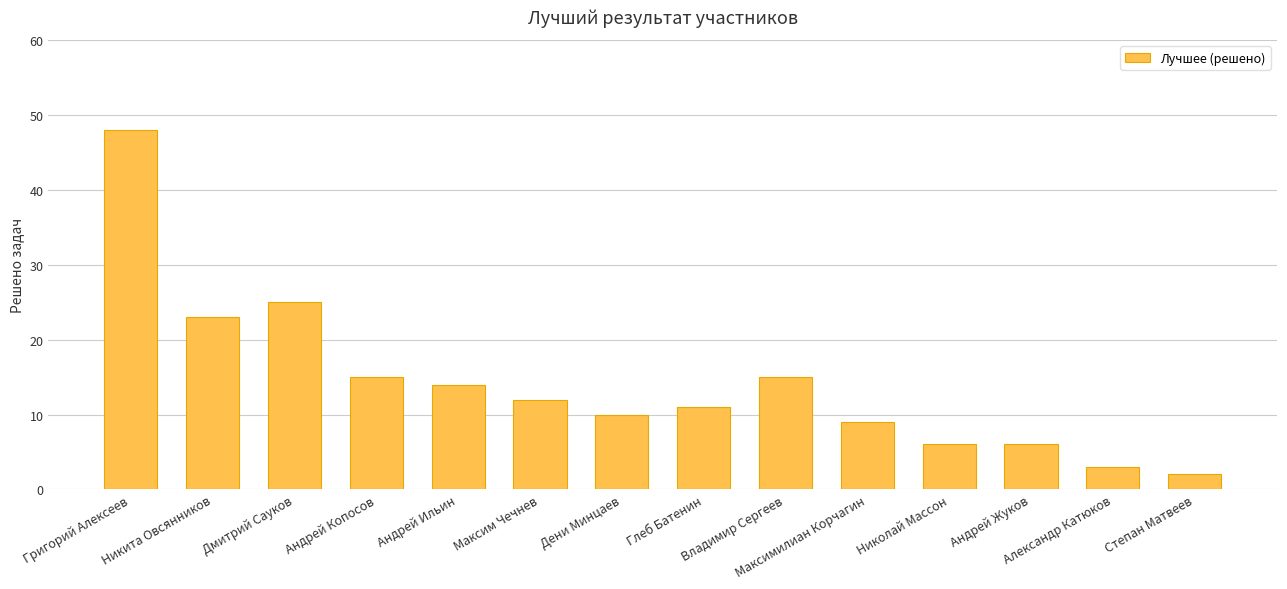

Reading left to right, extract all data points from this chart.

Григорий Алексеев=48	Никита Овсянников=23	Дмитрий Сауков=25	Андрей Копосов=15	Андрей Ильин=14	Максим Чечнев=12	Дени Минцаев=10	Глеб Батенин=11	Владимир Сергеев=15	Максимилиан Корчагин=9	Николай Массон=6	Андрей Жуков=6	Александр Катюков=3	Степан Матвеев=2